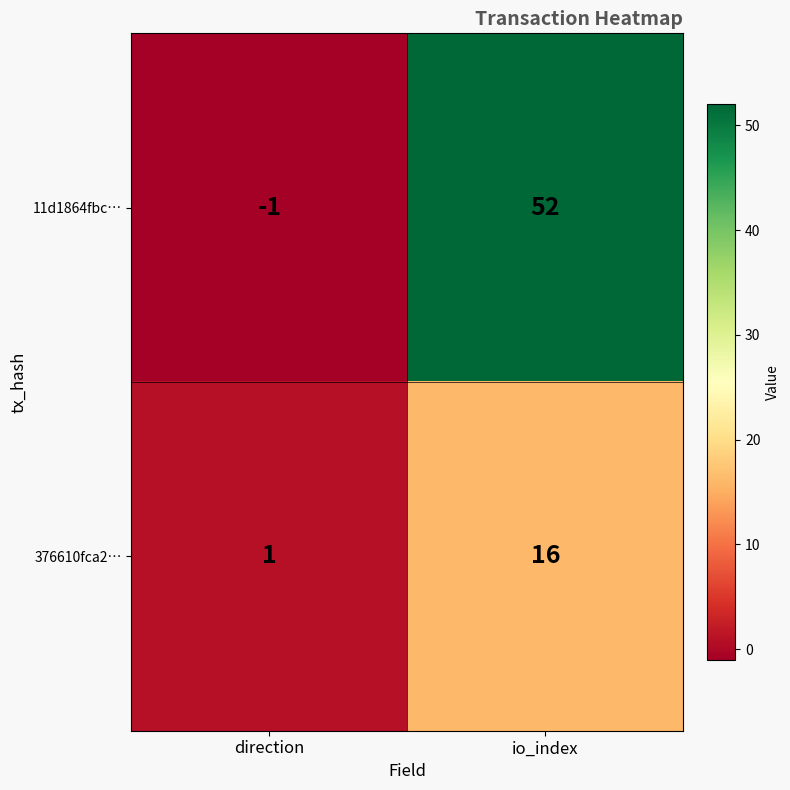

At how many categories does at least one series exceed 47?

1